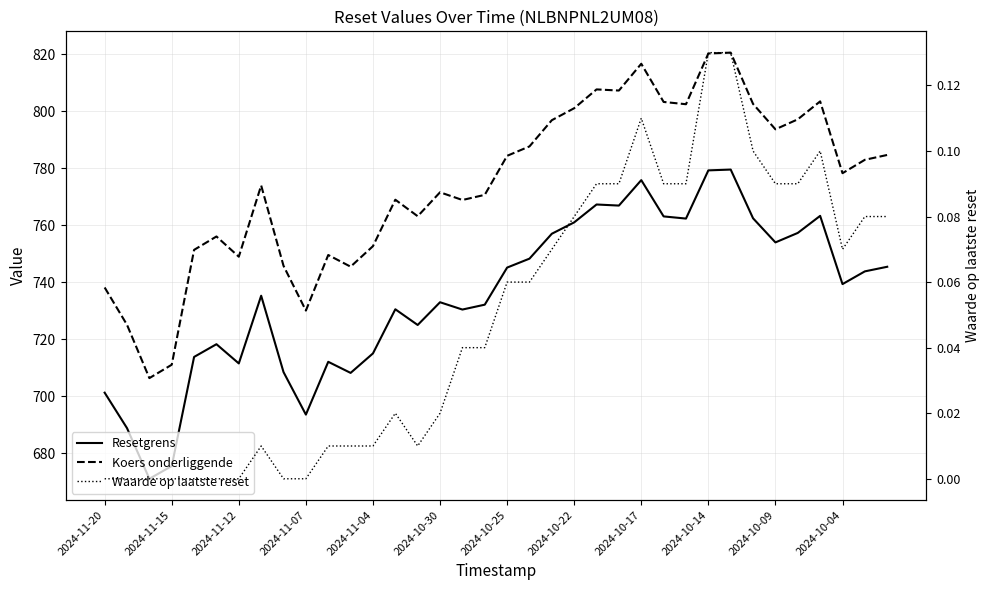

At which category does the chart reach its minimum across all series?

2024-11-20